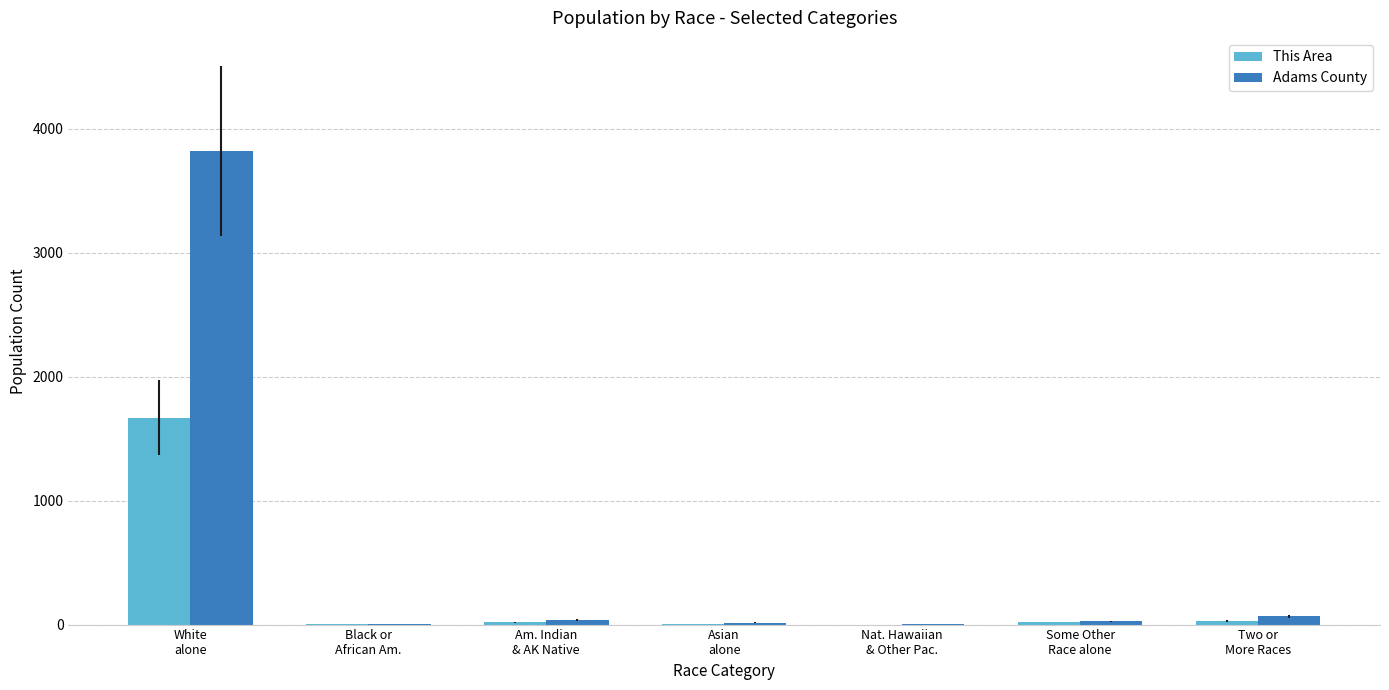

What is the sum of the This Area values at Nat. Hawaiian
& Other Pac. and Two or
More Races?

30